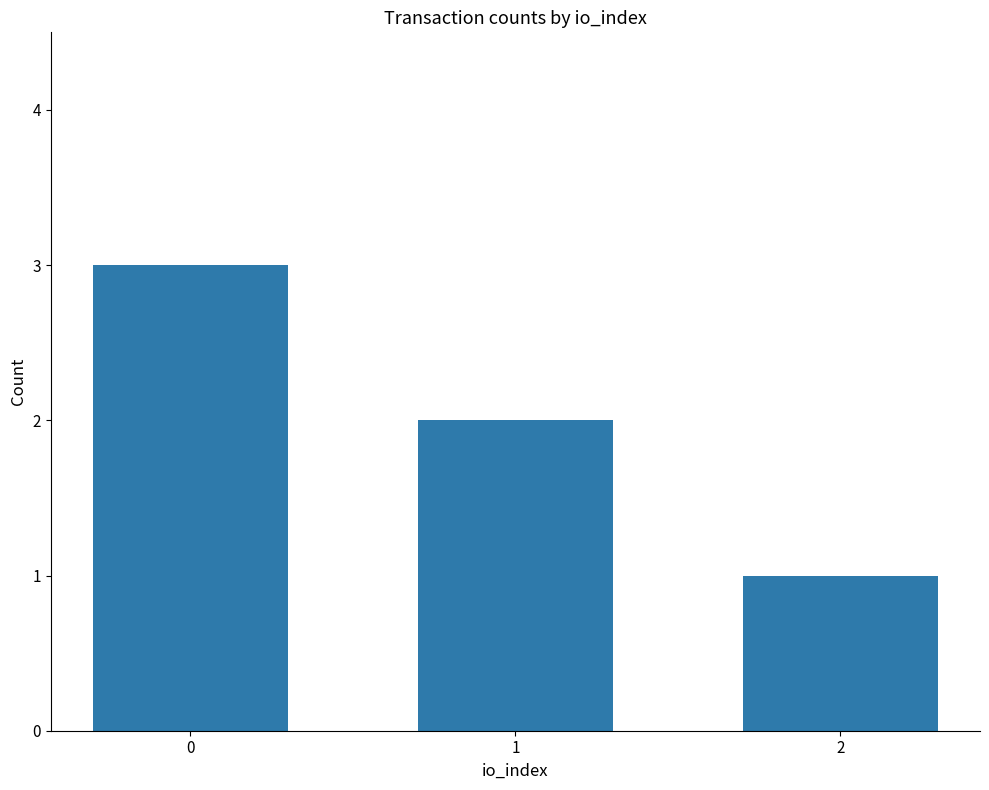

What is the ratio of the value at 1 to the value at 0?

0.7